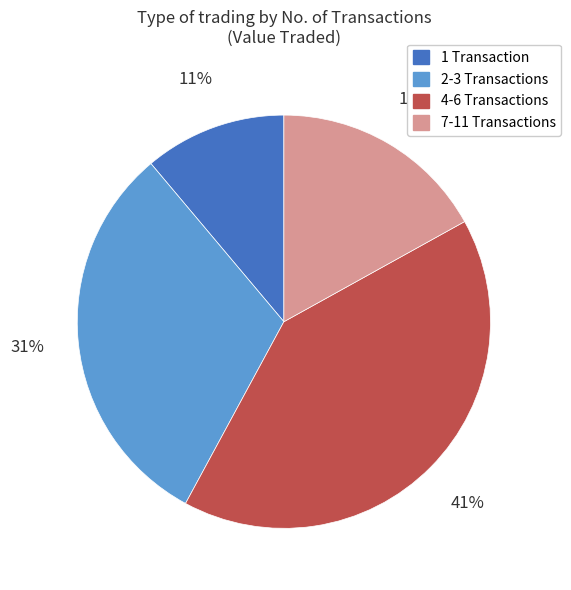

To the nearest percent, what is the difference between the largest and smallest slice percentages?

30%